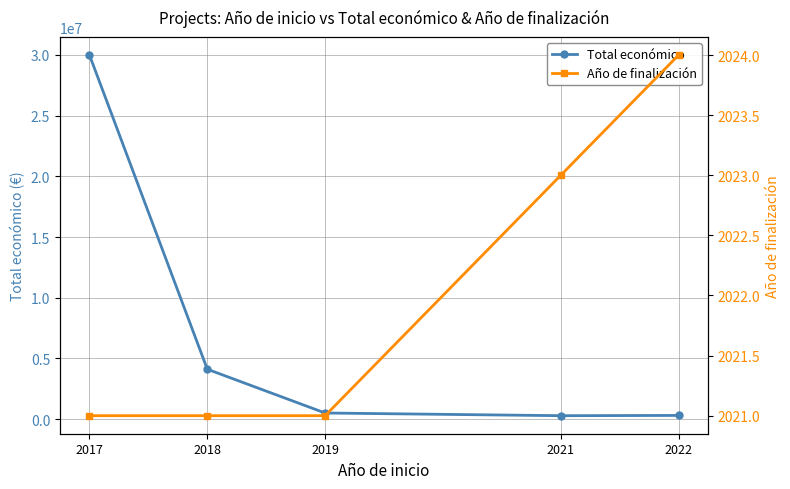

At which label is Total económico closest to 15139065?

2018